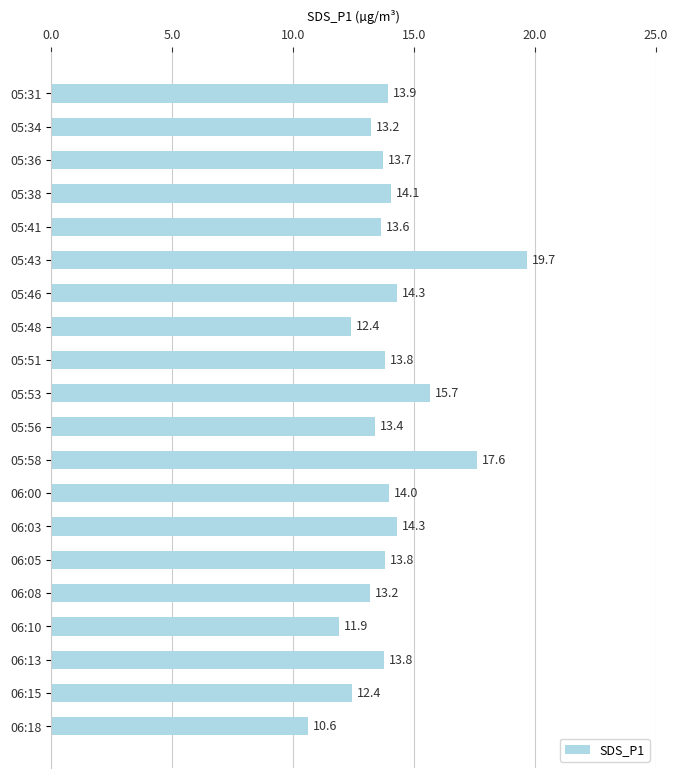

What is the maximum value shown in the chart?

19.7